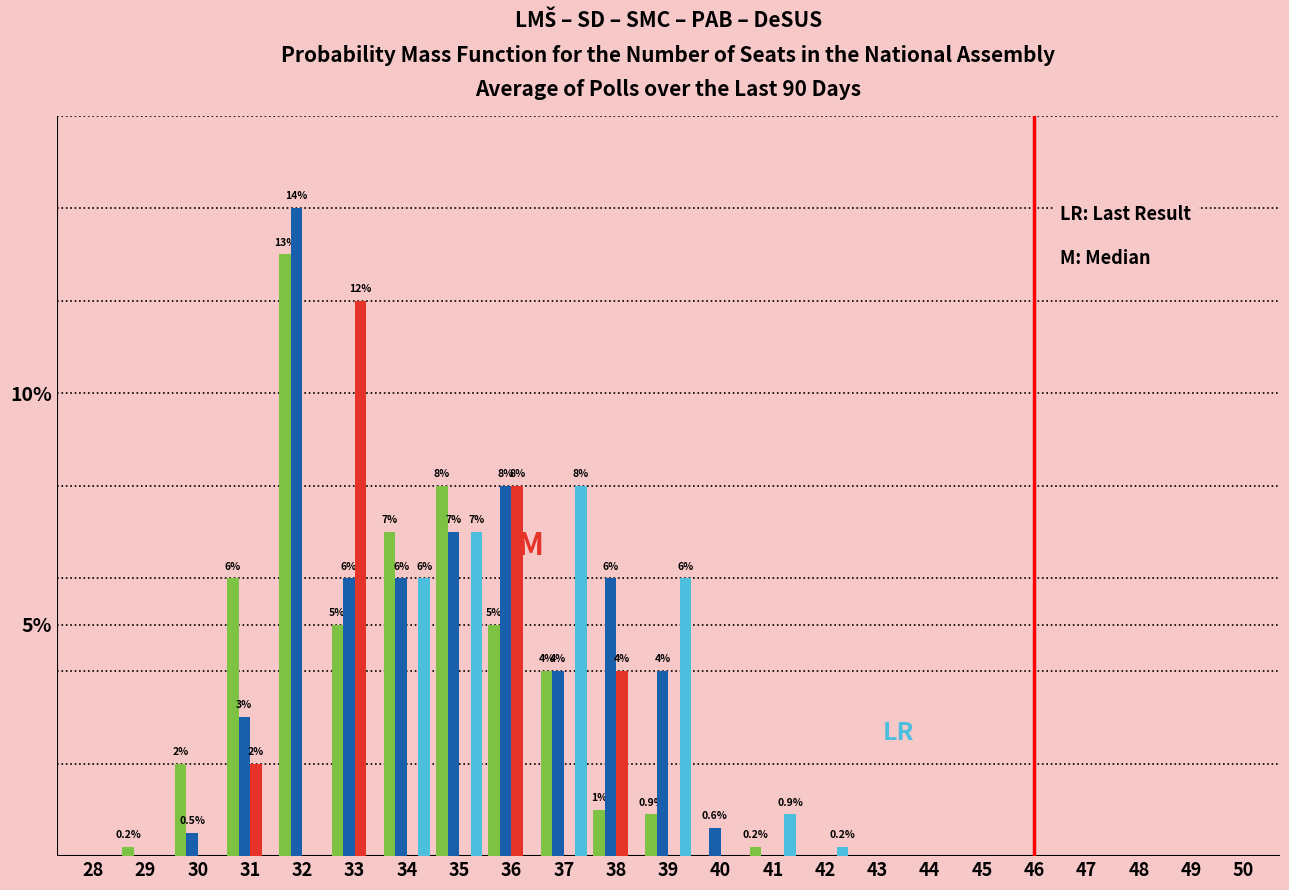

At which category is the sum across all series the highest?

32